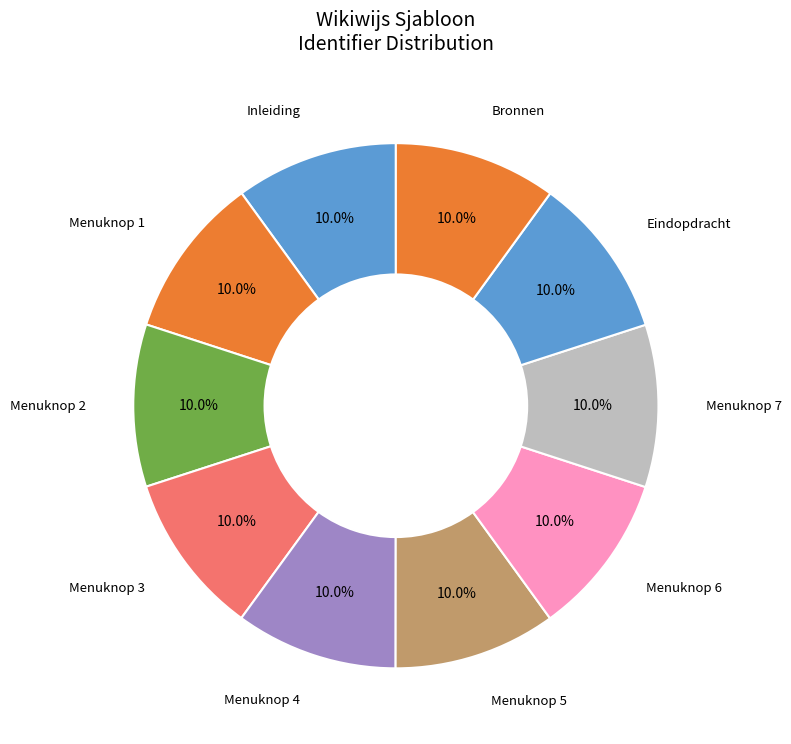

How many slices are in this pie chart?

10